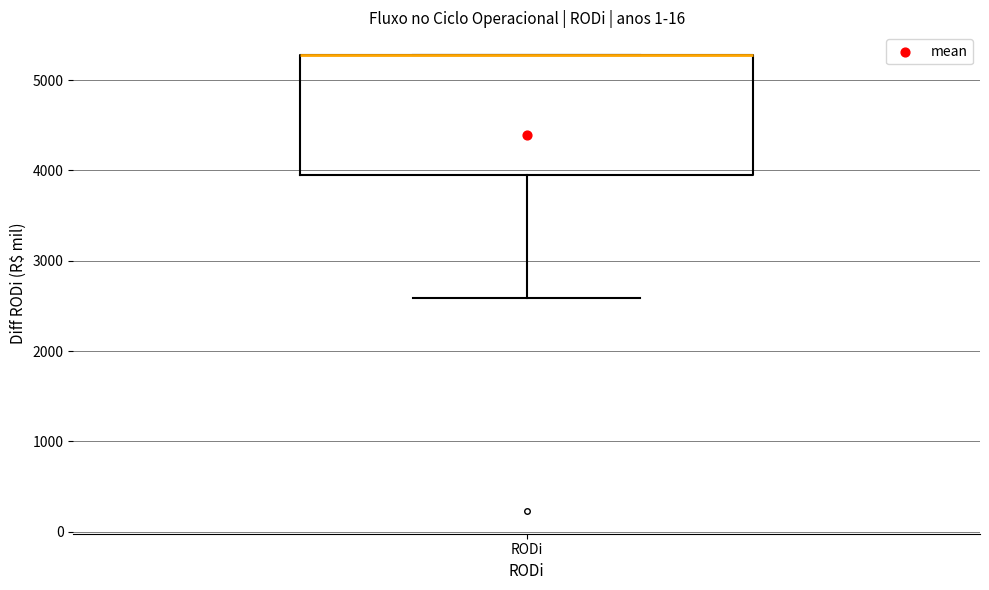

Where is the lower edge of the box for RODi on the y-axis? The values are not printed on the chart, so give them approximately, as read against the axis.

4000